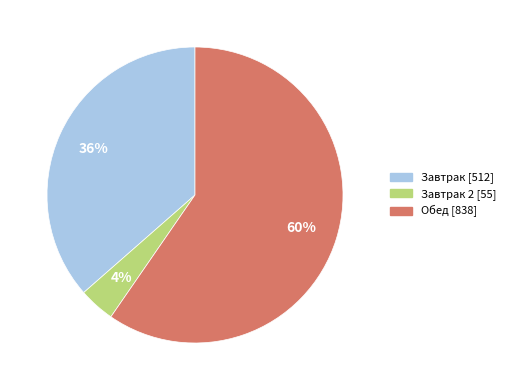

Does any single category account for the majority?

Yes